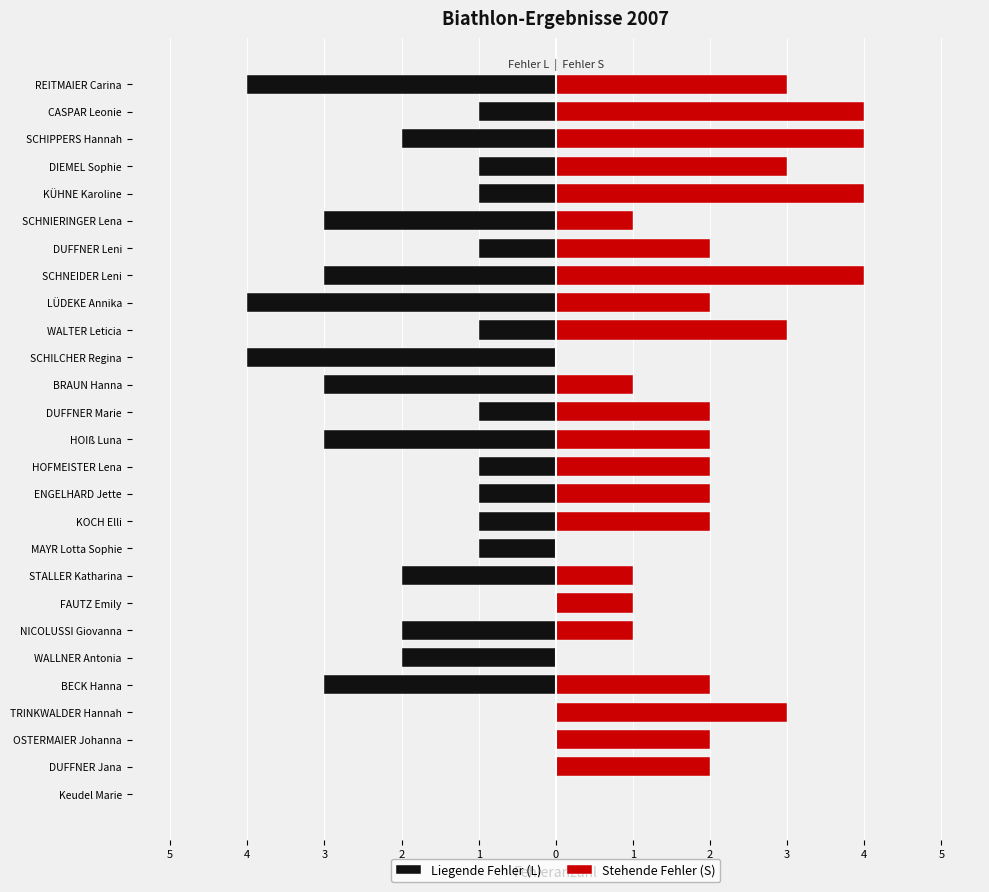

What are all the series names shown in the legend?

Liegende Fehler (L), Stehende Fehler (S)